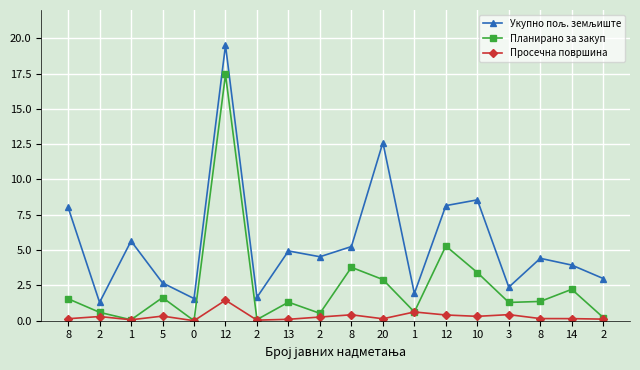

What is the difference between the second highest and second lowest values in the Просечна површина series?

0.6